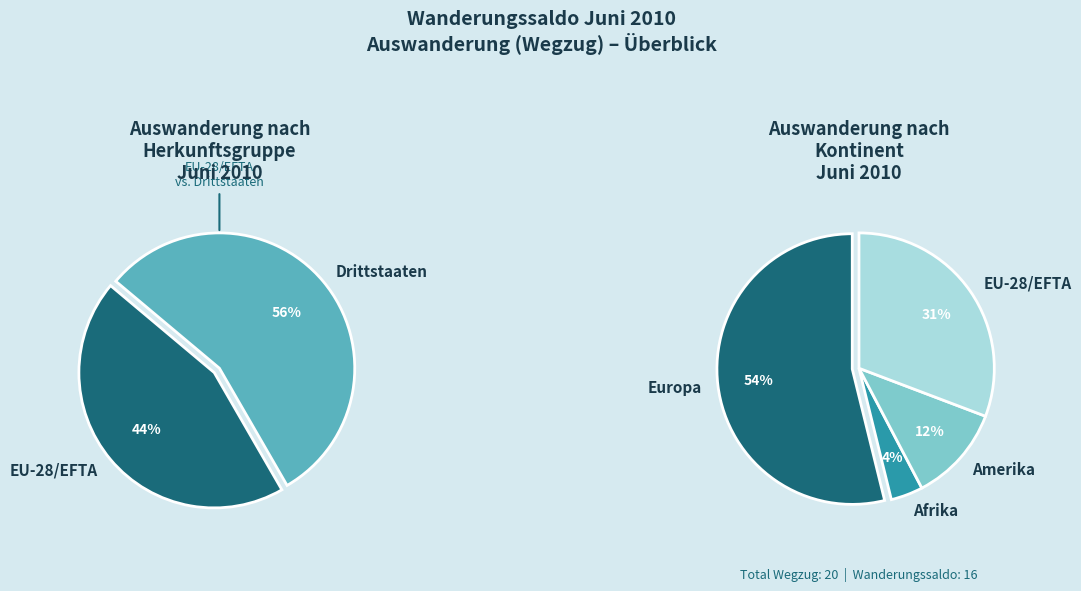

Combined, what portion of the pie is Afrika and Ozeanien?

3.8%